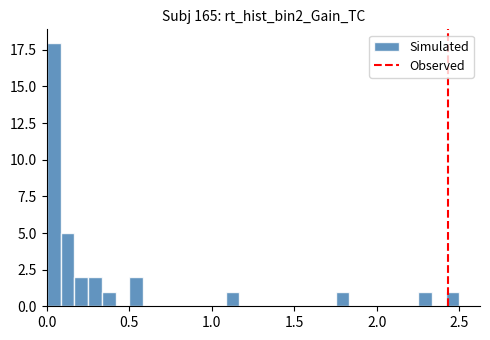

Around what value on the x-axis is the tallest bar? Give the approximate position of its centre, as read against the axis.

0.05